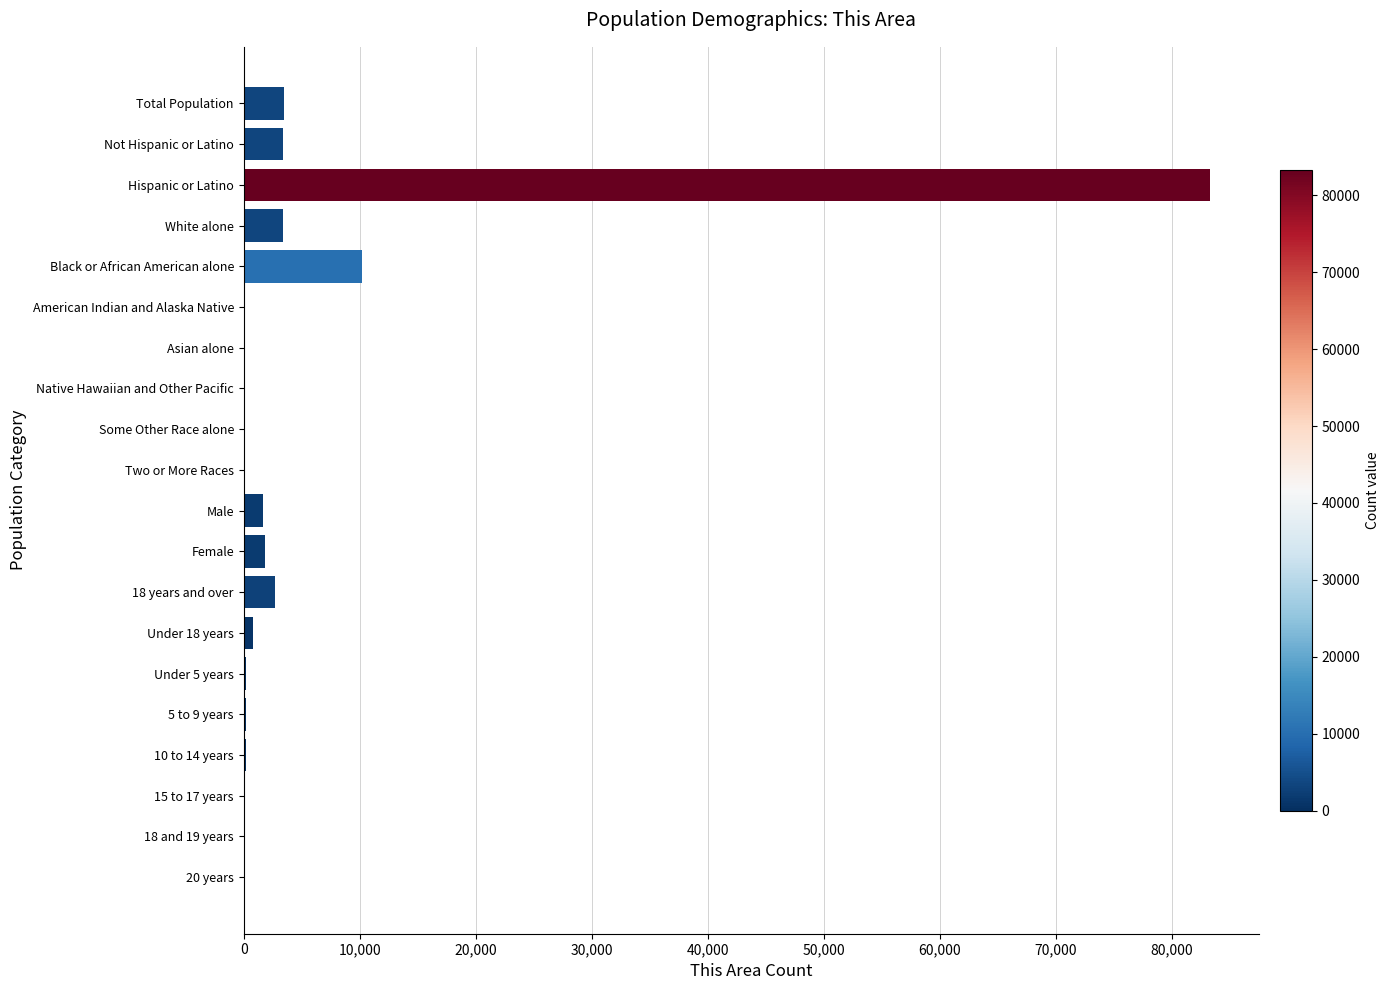

At which label is the value closest to 41650?

Black or African American alone